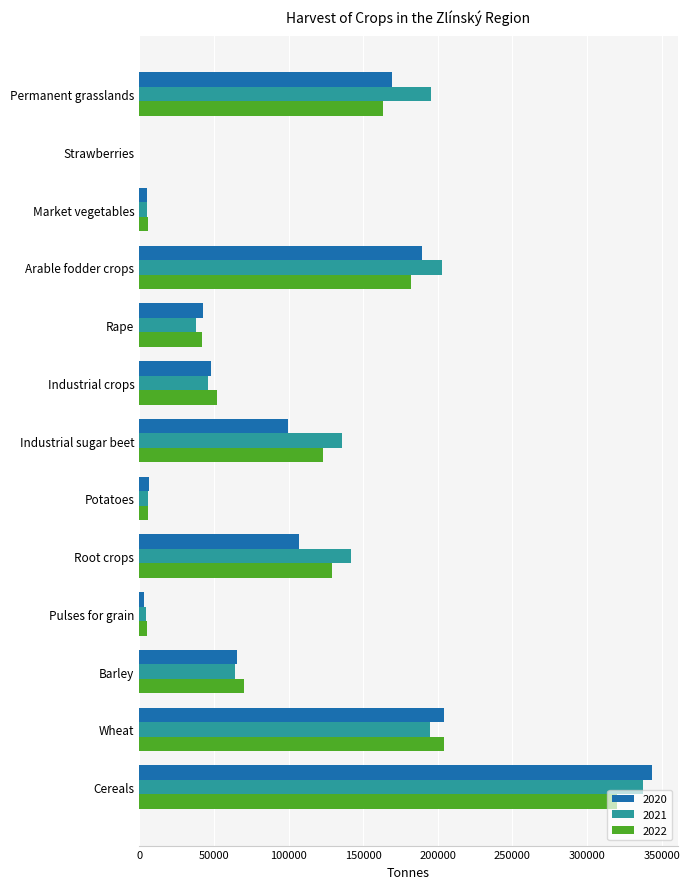

What is the maximum value shown in the chart?

343564.6